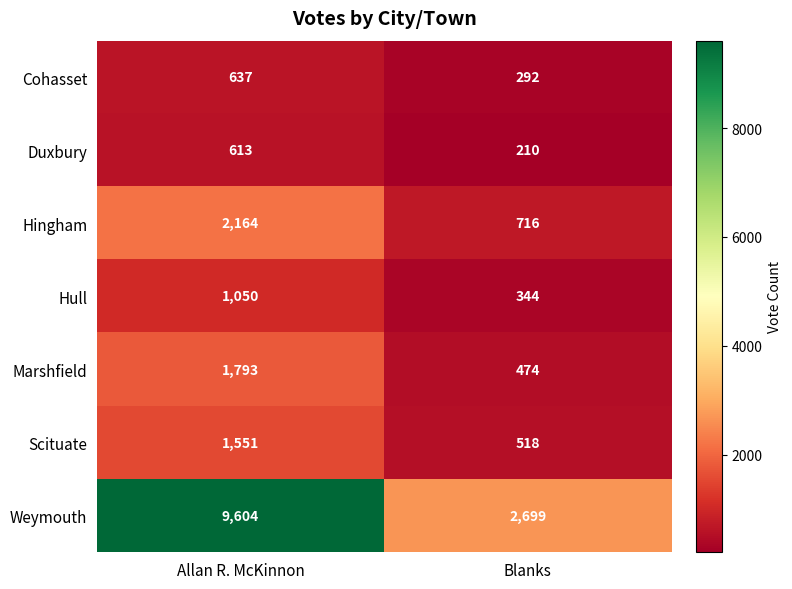

Reading left to right, list all the values displayed in this chart.

Cohasset: 637	292
Duxbury: 613	210
Hingham: 2164	716
Hull: 1050	344
Marshfield: 1793	474
Scituate: 1551	518
Weymouth: 9604	2699